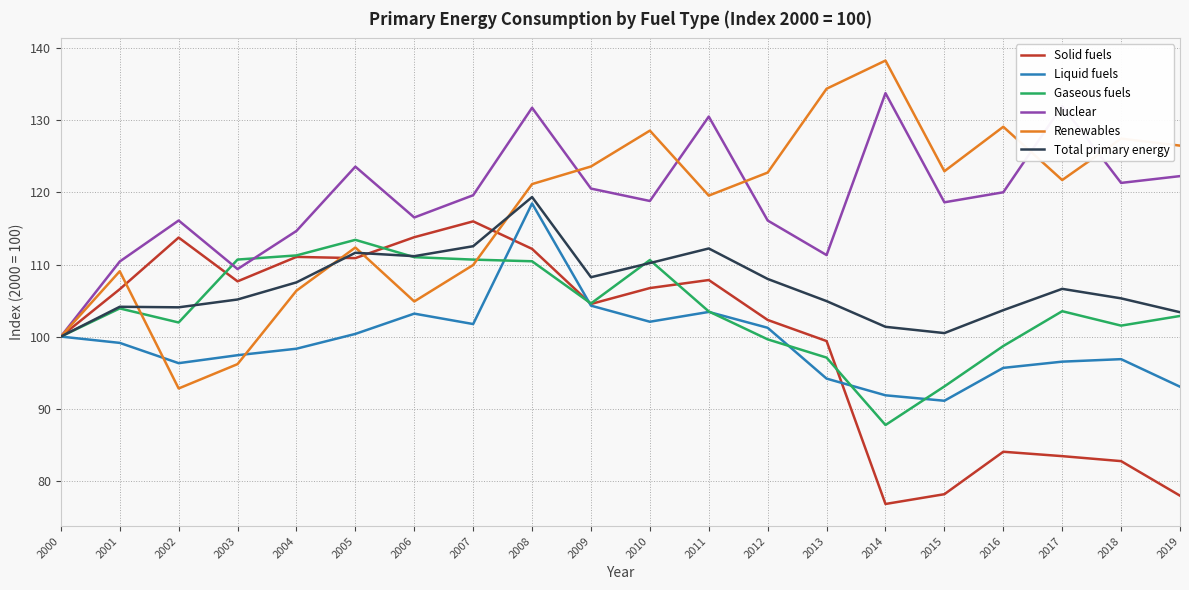

Which series has the widest spread of values?

Renewables